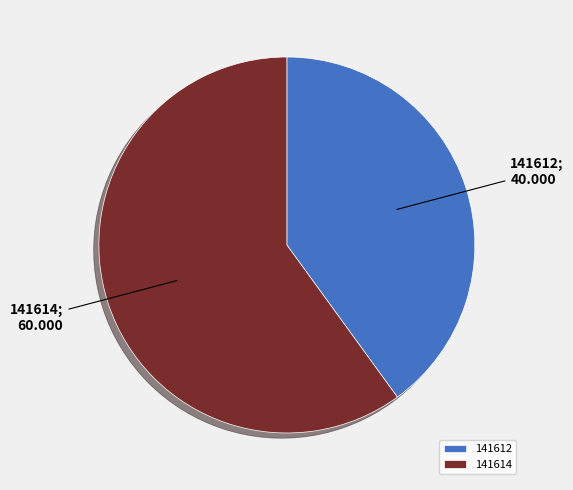

Does any single category account for the majority?

Yes